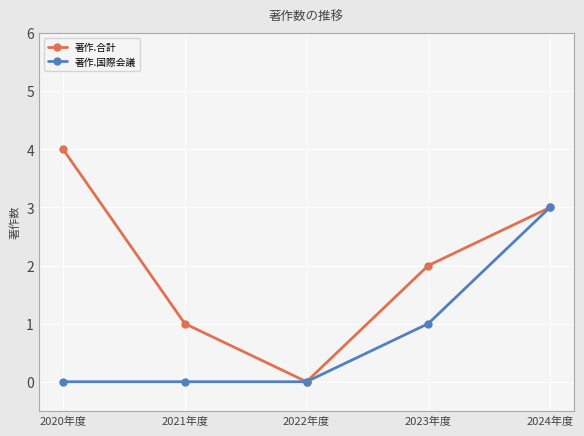

What is the sum of all 著作.国際会議 values?

4